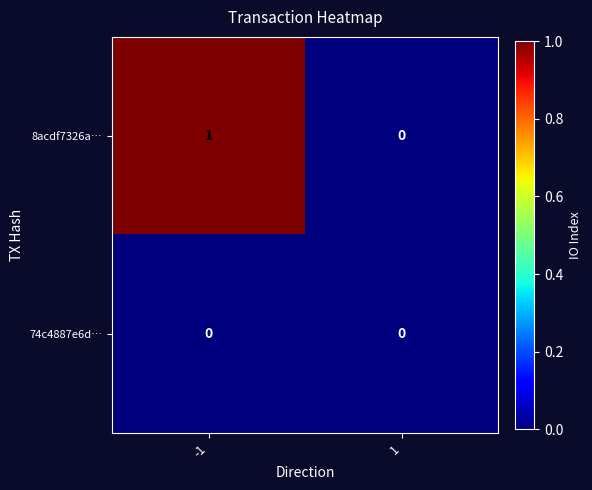

Which series has the largest total across all categories?

8acdf7326a…